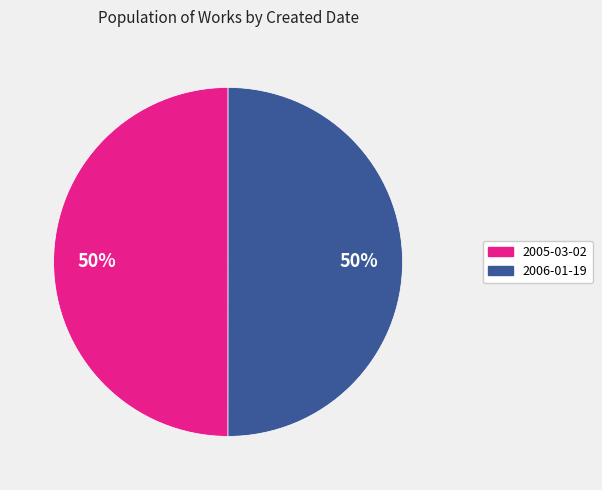

To the nearest percent, what portion does 2005-03-02 represent?

50%